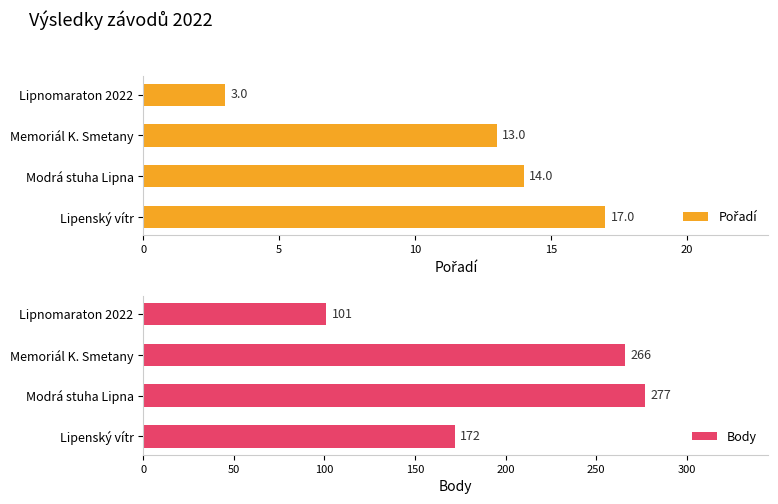

What is the difference between the second highest and minimum values in the Pořadí series?

11